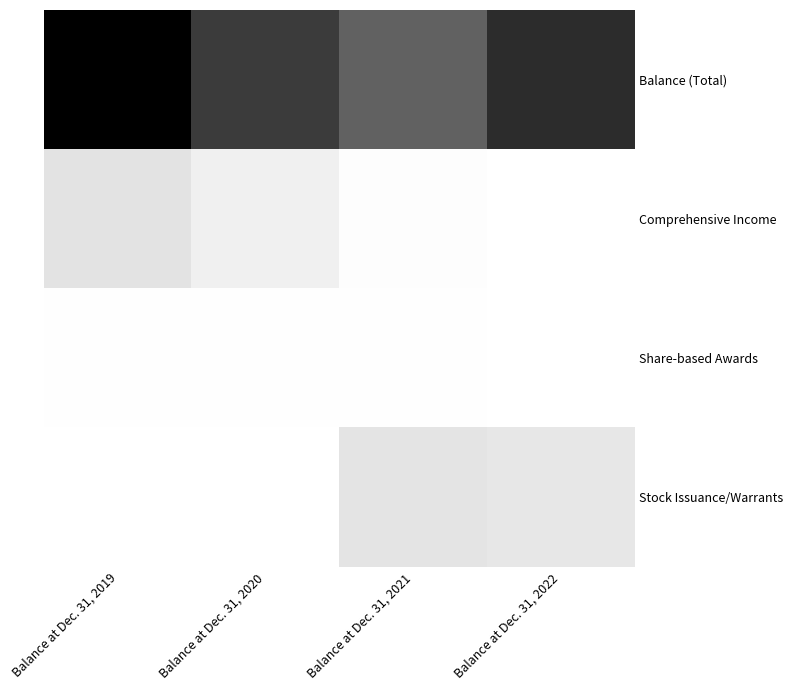

Between Balance at Dec. 31, 2020 and Balance at Dec. 31, 2021, which is larger?

Balance at Dec. 31, 2020